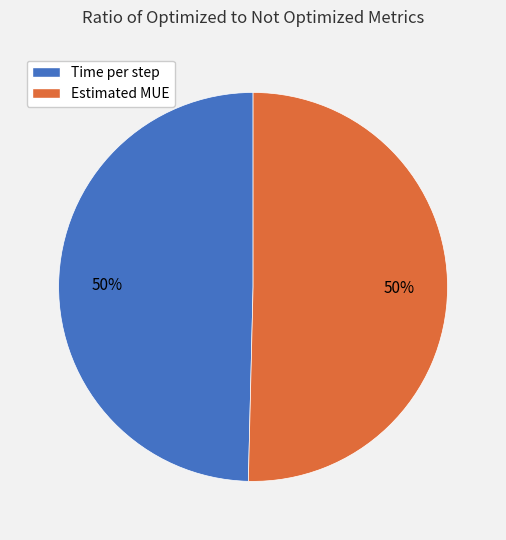

To the nearest percent, what portion does Estimated MUE represent?

50%